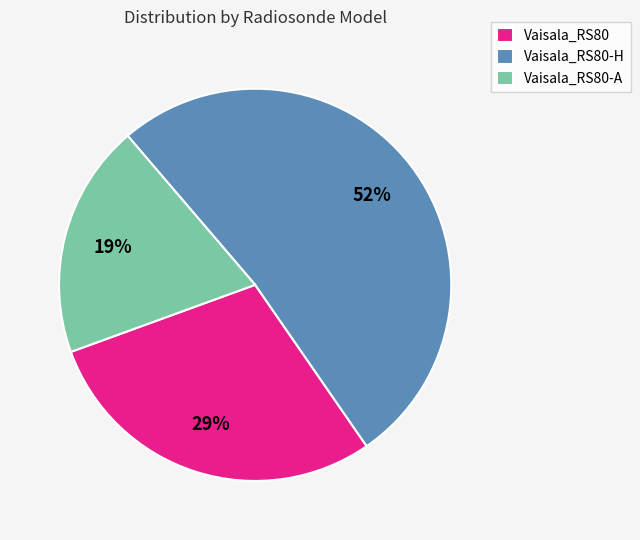

What is the largest slice in the pie chart?

Vaisala_RS80-H